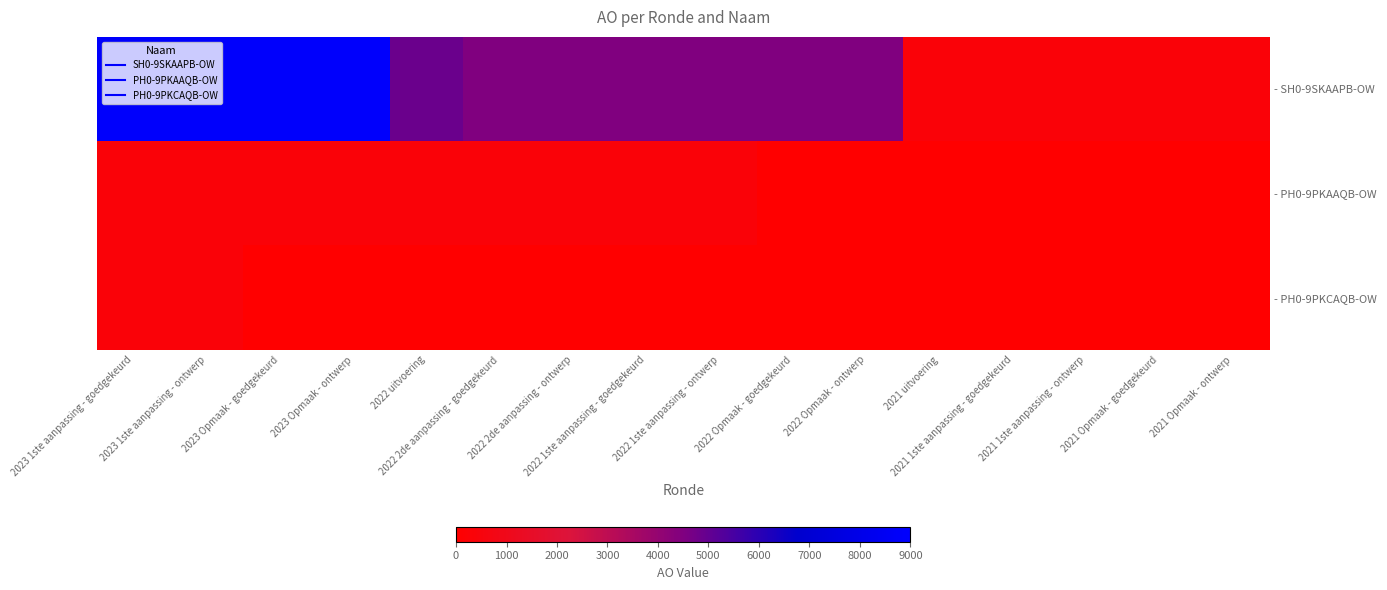

What is the spread (max minus min) of values at 2021 1ste aanpassing - ontwerp?

340